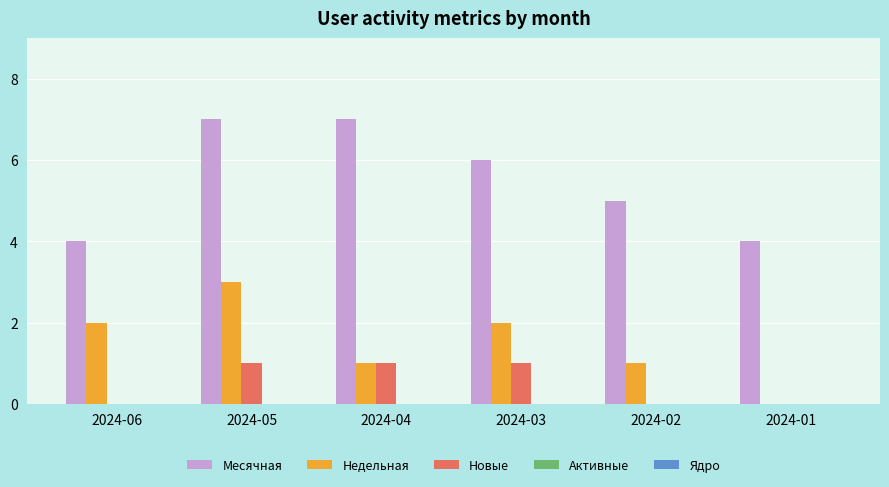

What is the greatest value displayed?

7